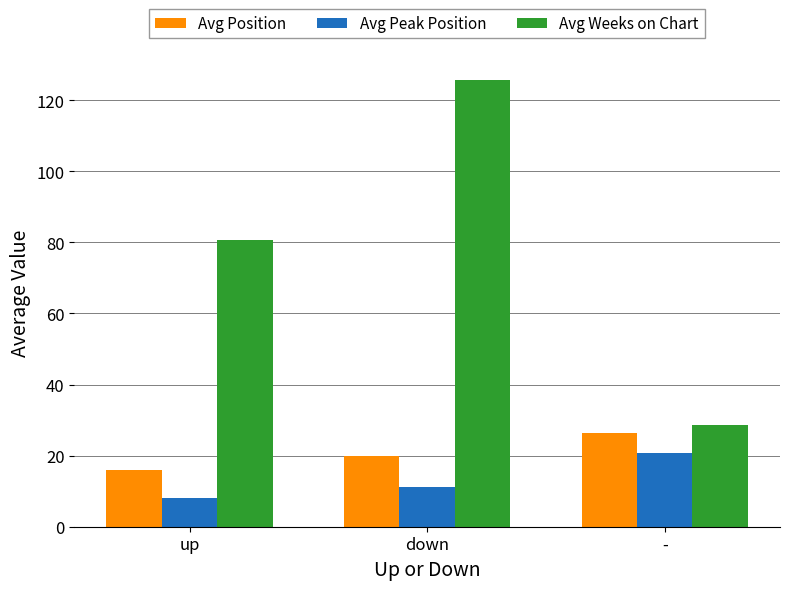

At how many categories does at least one series exceed 42?

2